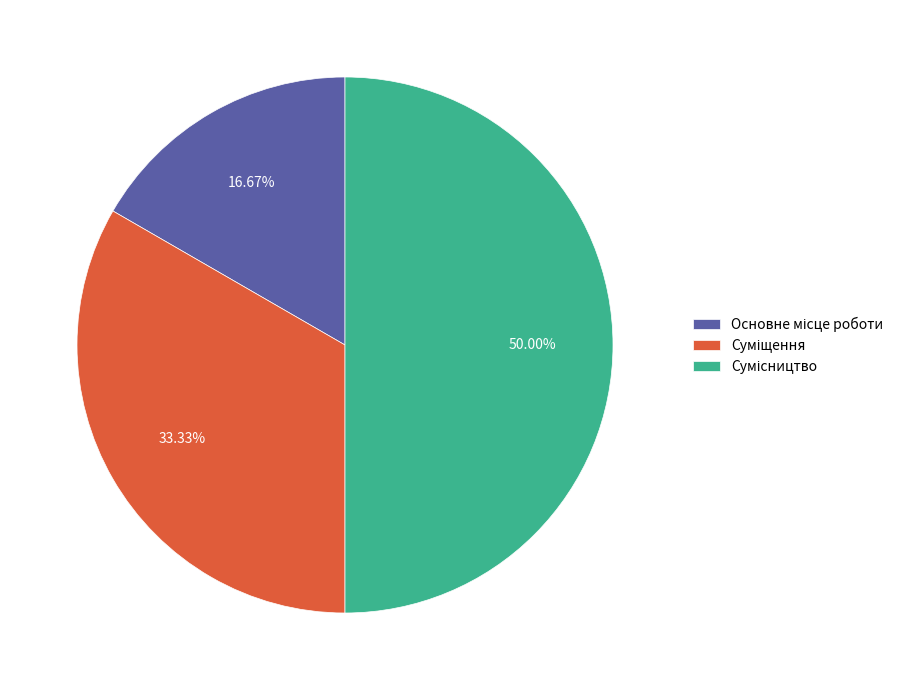

To the nearest percent, what percentage of the pie is Сумісництво?

50%